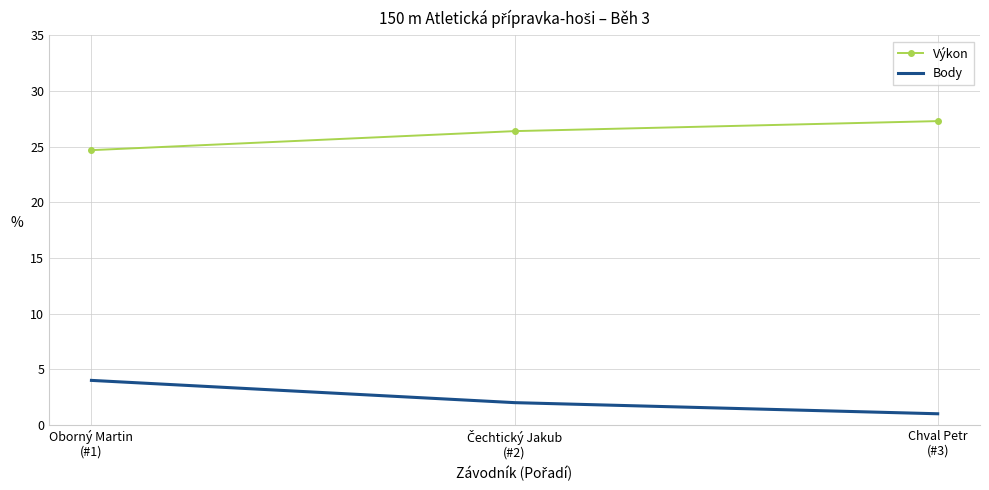

What is the average value of the Body series?

2.3